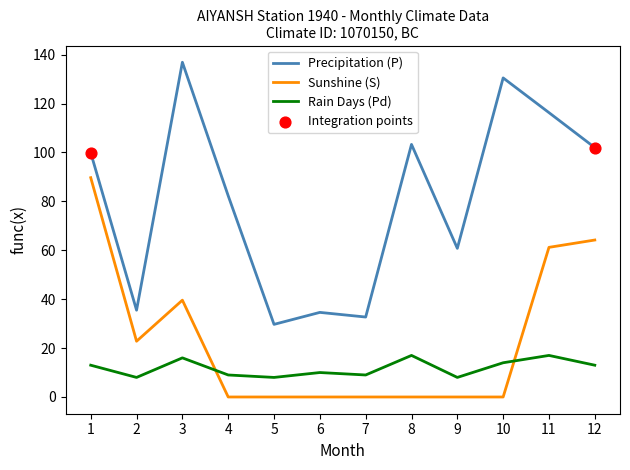

What is the total value across all series at 12?

179.2